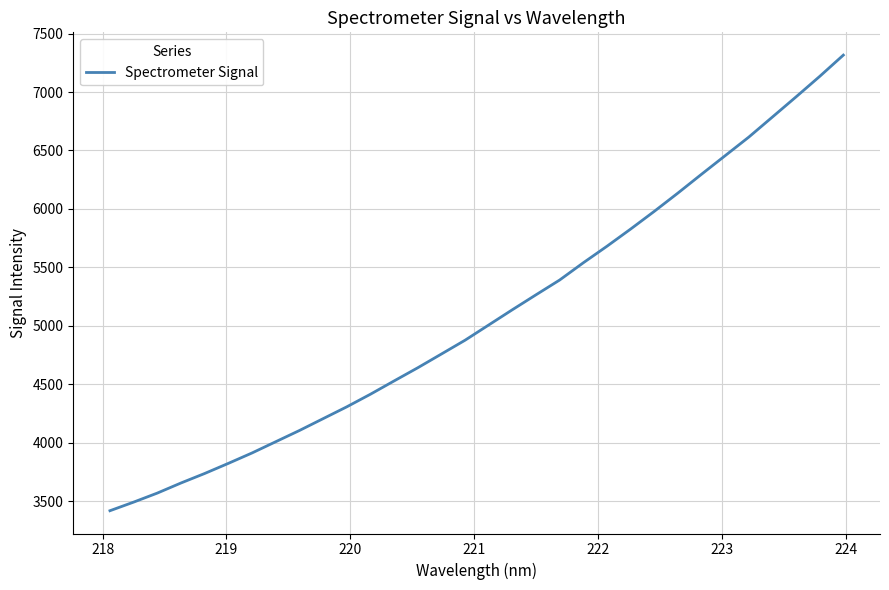

Does the chart have visible grid lines?

Yes